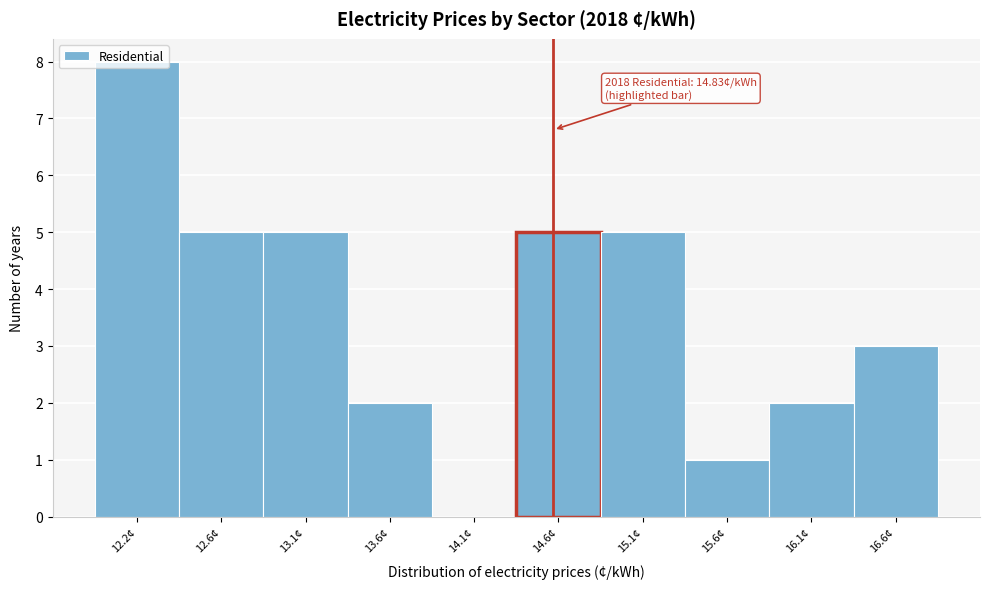

The chart shows a value of 5 at 13.1¢. True or false?

True